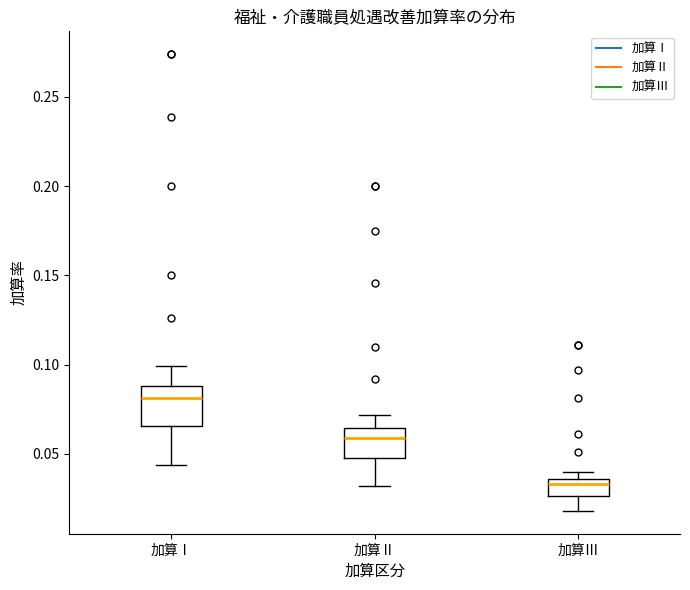

Reading left to right, transcribe this box plot: for each box, give where its median line is, the range the box spans, and where its two whiskers end, as read against the y-axis. The values are not printed on the chart, so give them approximately, as read against the axis.

加算Ⅰ: median 0.080, box 0.065 to 0.090, whiskers 0.045 to 0.100
加算Ⅱ: median 0.060, box 0.050 to 0.065, whiskers 0.030 to 0.070
加算Ⅲ: median 0.035 (just below the box's upper edge), box 0.025 to 0.035, whiskers 0.020 to 0.040